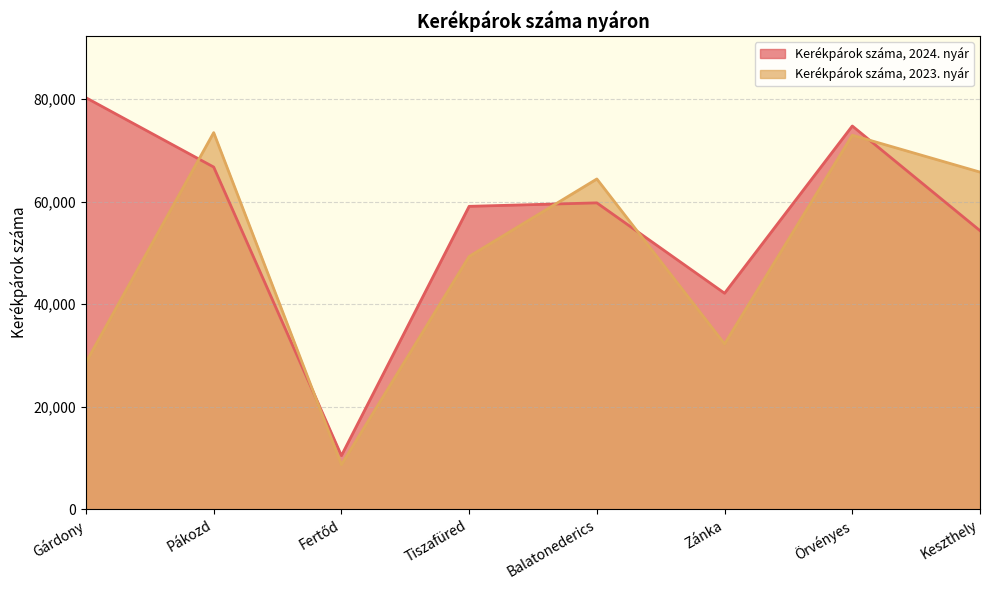

Where do Kerékpárok száma, 2023. nyár and Kerékpárok száma, 2024. nyár first cross each other?

Gárdony and Pákozd